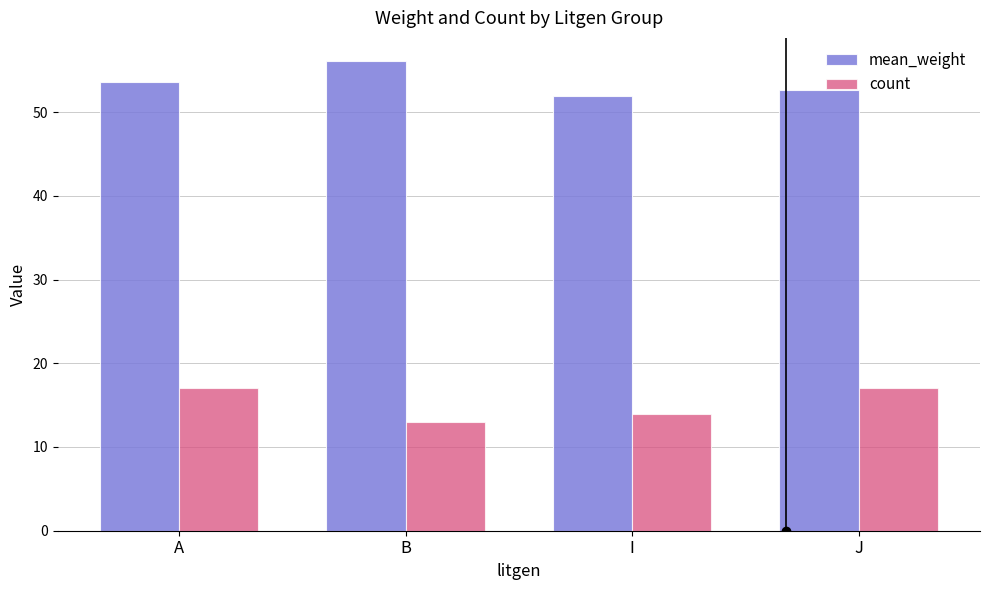

What is the sum of all mean_weight values?

214.2